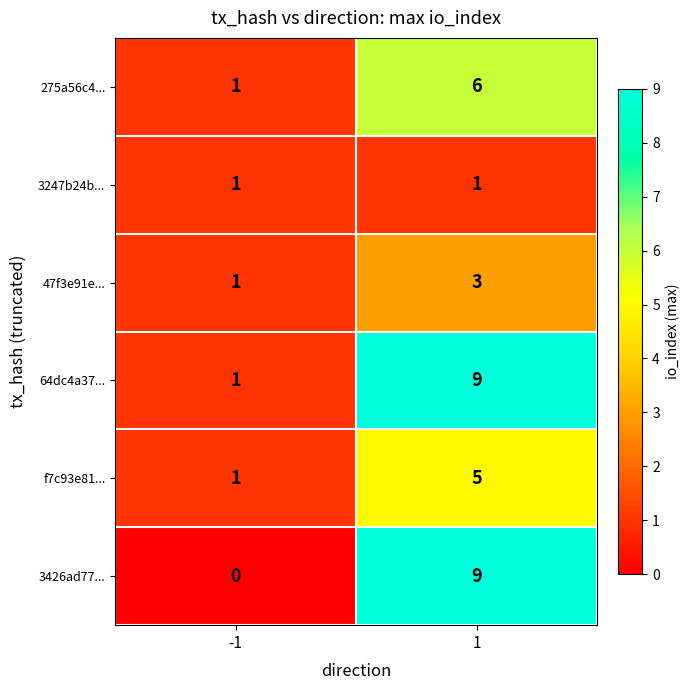

Which series has the largest total across all categories?

64dc4a37...